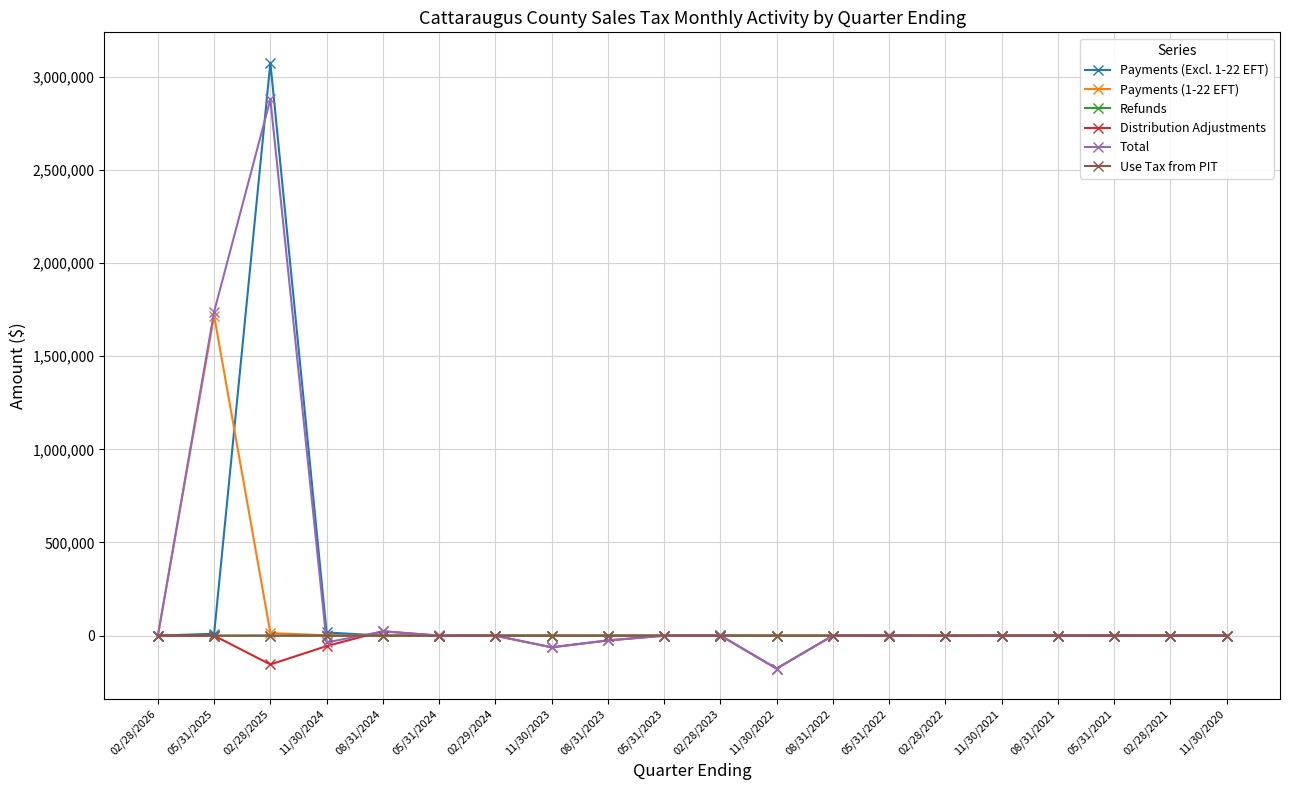

What is the difference between the maximum and minimum values in the Distribution Adjustments series?

200692.6